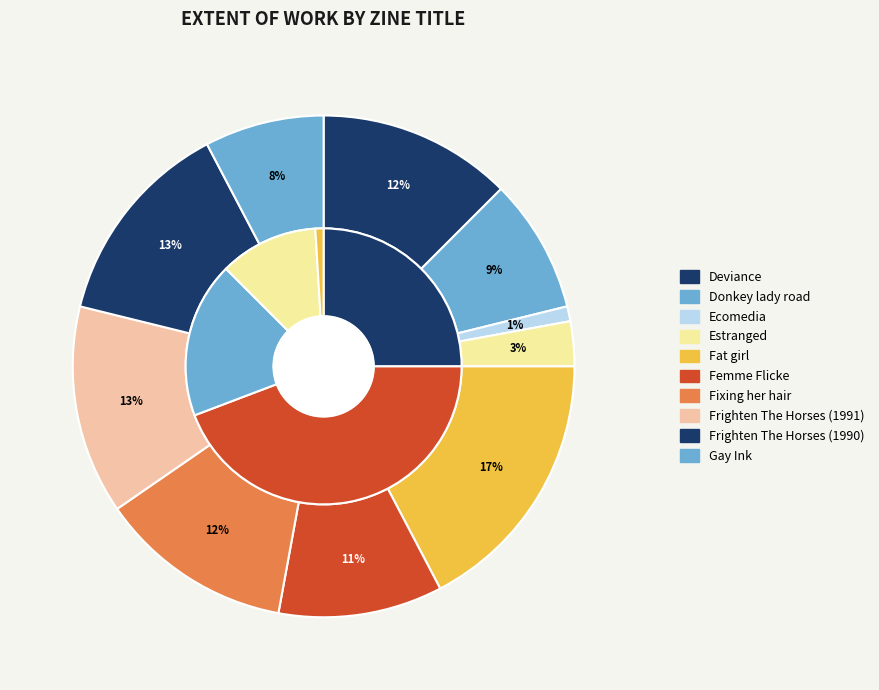

What percentage is the Deviance slice, to the nearest percent?

12%